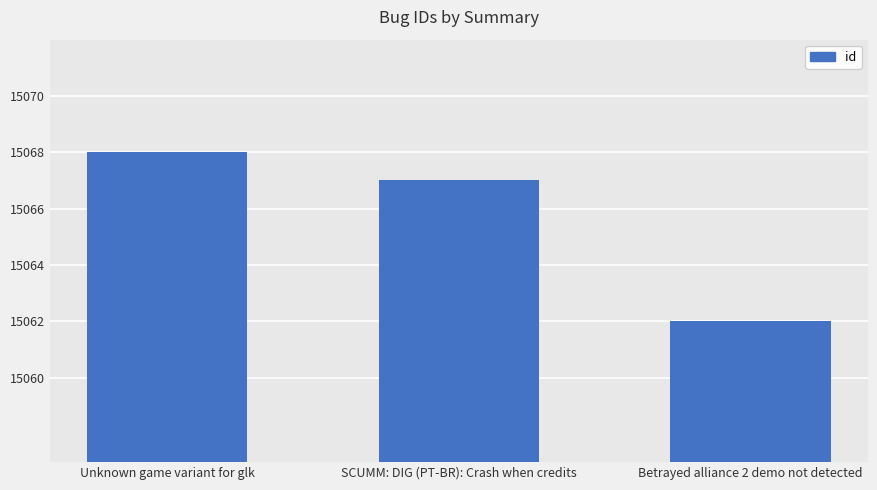

What is the maximum value shown in the chart?

15068